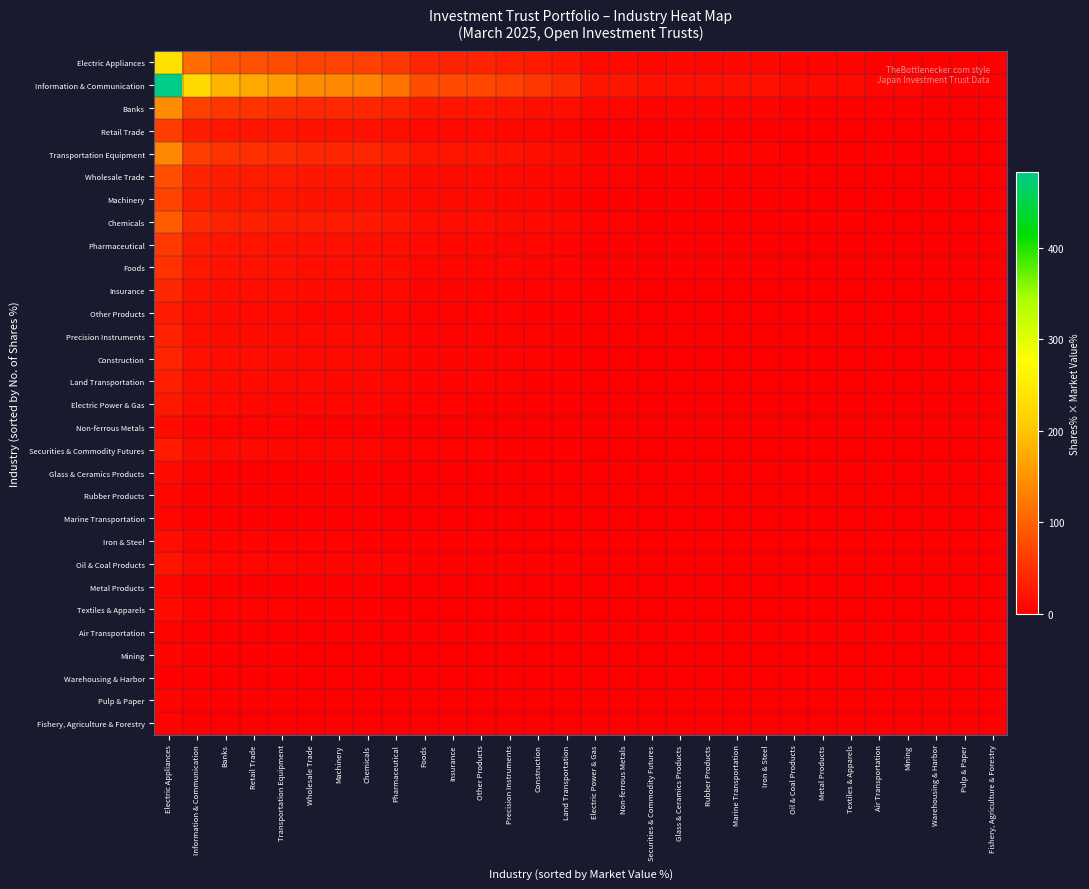

Which label corresponds to the smallest value in the chart?

Warehousing & Harbor